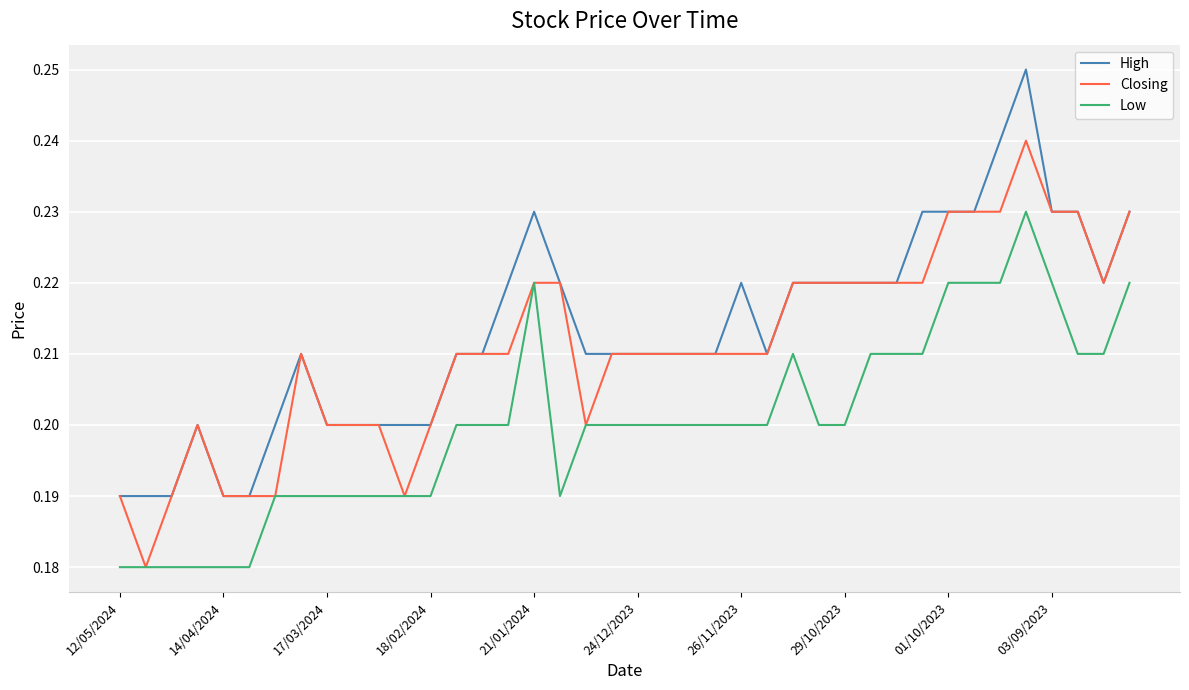

How many Low values are between 0 and 1?

40